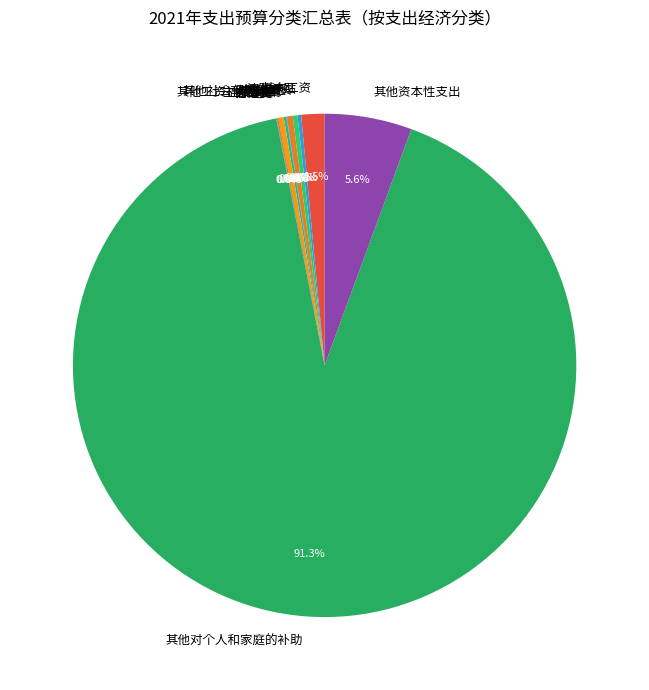

To the nearest percent, what is the combined percentage of 绩效工资 and 基本工资?

2%